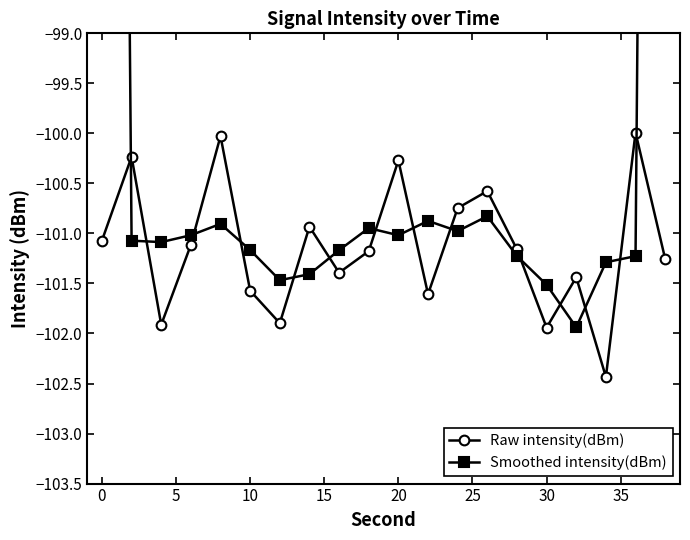

What are all the series names shown in the legend?

Raw intensity(dBm), Smoothed intensity(dBm)